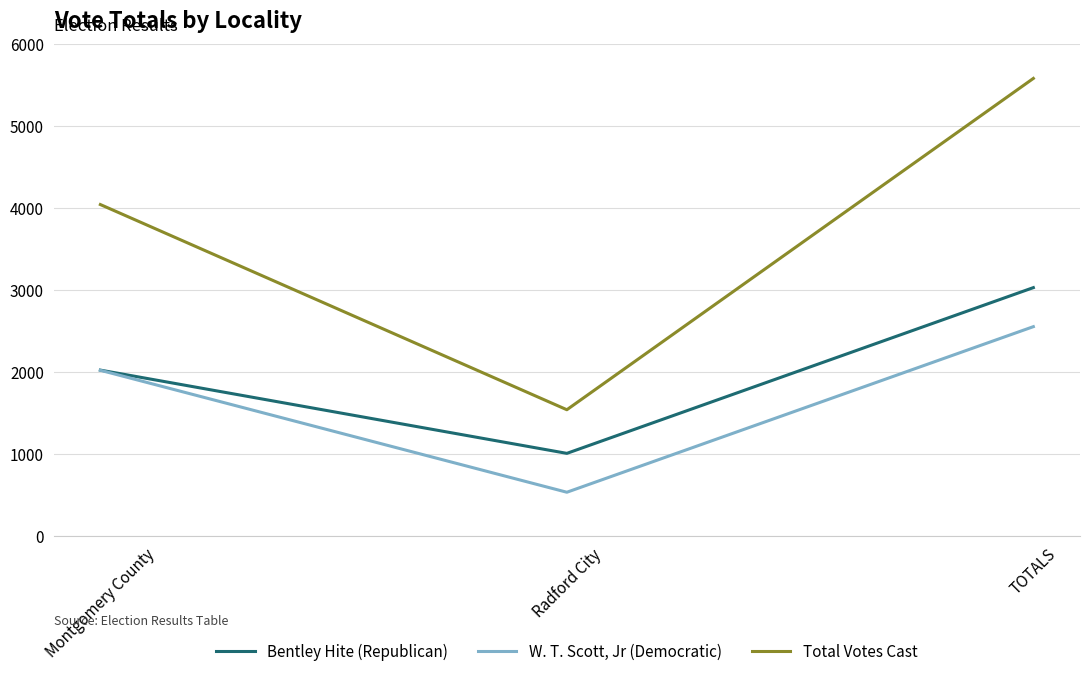

Which series has the widest spread of values?

Total Votes Cast